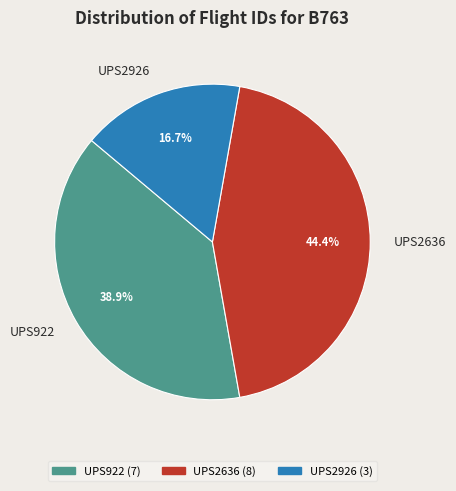

To the nearest percent, what is the combined percentage of UPS922 and UPS2636?

83%